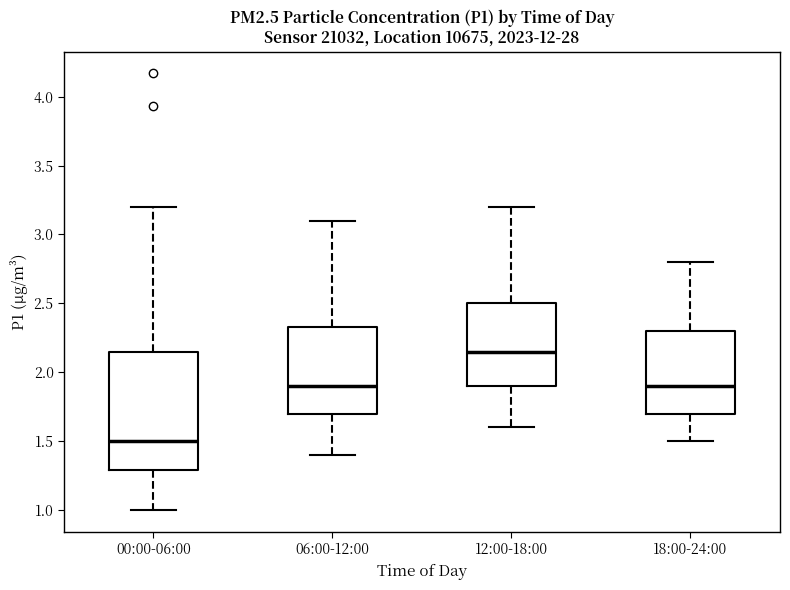

Reading left to right, read every box against the y-axis: the position of its median line, the range the box covers, and the ends of its whiskers. The values are not printed on the chart, so give them approximately, as read against the axis.

00:00-06:00: median 1.50, box 1.30 to 2.15, whiskers 1.00 to 3.20
06:00-12:00: median 1.90, box 1.70 to 2.35, whiskers 1.40 to 3.10
12:00-18:00: median 2.15, box 1.90 to 2.50, whiskers 1.60 to 3.20
18:00-24:00: median 1.90, box 1.70 to 2.30, whiskers 1.50 to 2.80